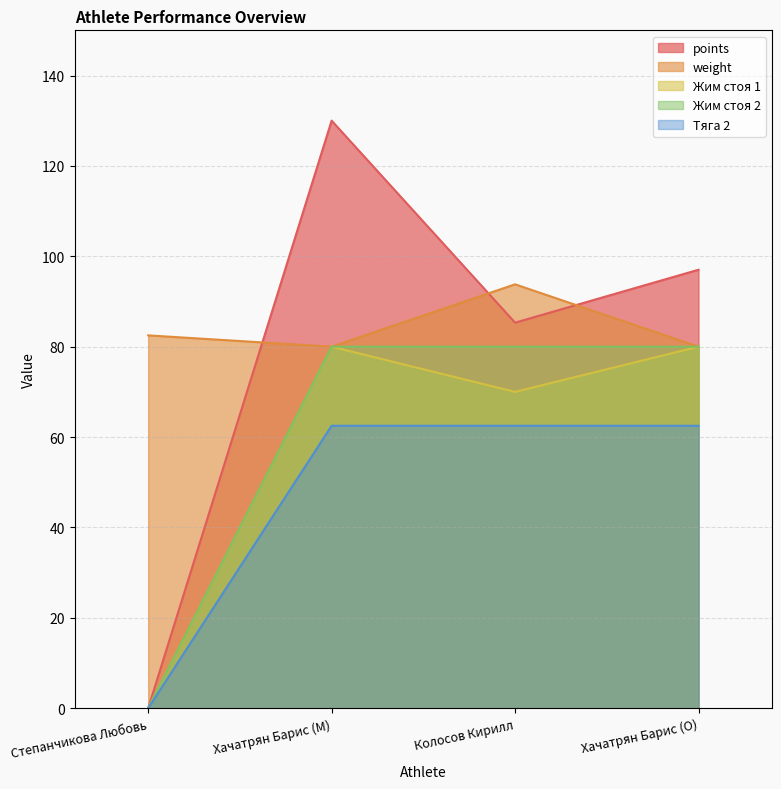

Which series changed the most between Хачатрян Барис (M) and Колосов Кирилл?

points